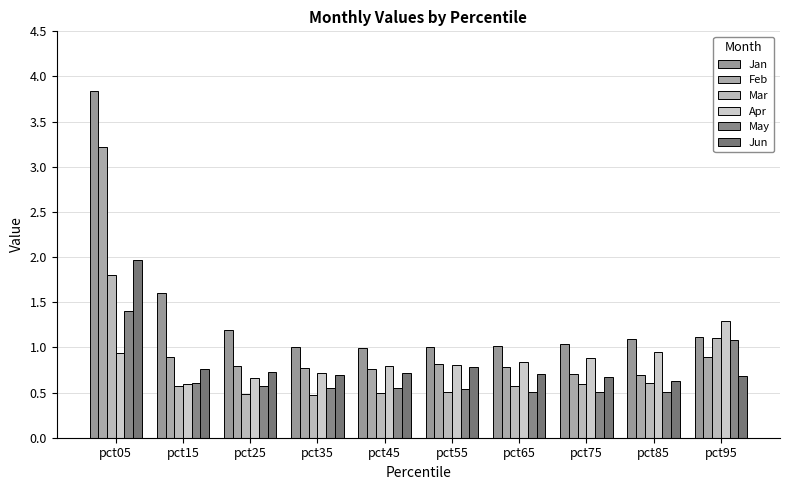

Reading left to right, what are all the values shown in this chart?

Jan: pct05=3.8	pct15=1.6	pct25=1.2	pct35=1.0	pct45=1.0	pct55=1.0	pct65=1.0	pct75=1.0	pct85=1.1	pct95=1.1
Feb: pct05=3.2	pct15=0.9	pct25=0.8	pct35=0.8	pct45=0.8	pct55=0.8	pct65=0.8	pct75=0.7	pct85=0.7	pct95=0.9
Mar: pct05=1.8	pct15=0.6	pct25=0.5	pct35=0.5	pct45=0.5	pct55=0.5	pct65=0.6	pct75=0.6	pct85=0.6	pct95=1.1
Apr: pct05=0.9	pct15=0.6	pct25=0.7	pct35=0.7	pct45=0.8	pct55=0.8	pct65=0.8	pct75=0.9	pct85=0.9	pct95=1.3
May: pct05=1.4	pct15=0.6	pct25=0.6	pct35=0.6	pct45=0.6	pct55=0.5	pct65=0.5	pct75=0.5	pct85=0.5	pct95=1.1
Jun: pct05=2.0	pct15=0.8	pct25=0.7	pct35=0.7	pct45=0.7	pct55=0.8	pct65=0.7	pct75=0.7	pct85=0.6	pct95=0.7